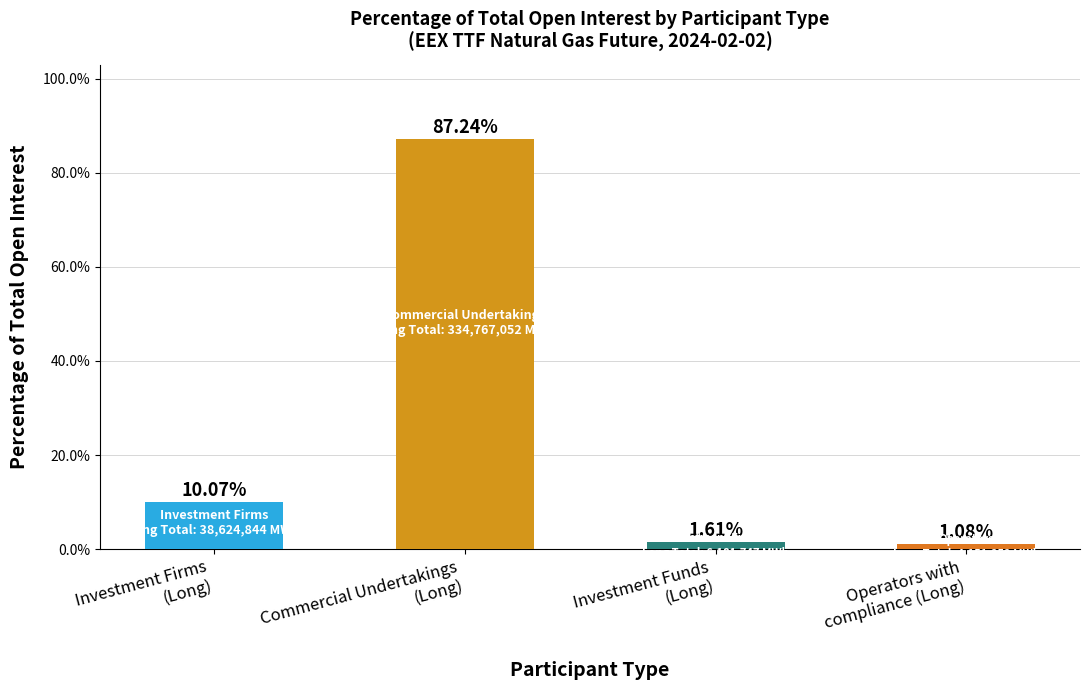

List the labels in order of value, largest first.

Commercial Undertakings
(Long), Investment Firms
(Long), Investment Funds
(Long), Operators with
compliance (Long)